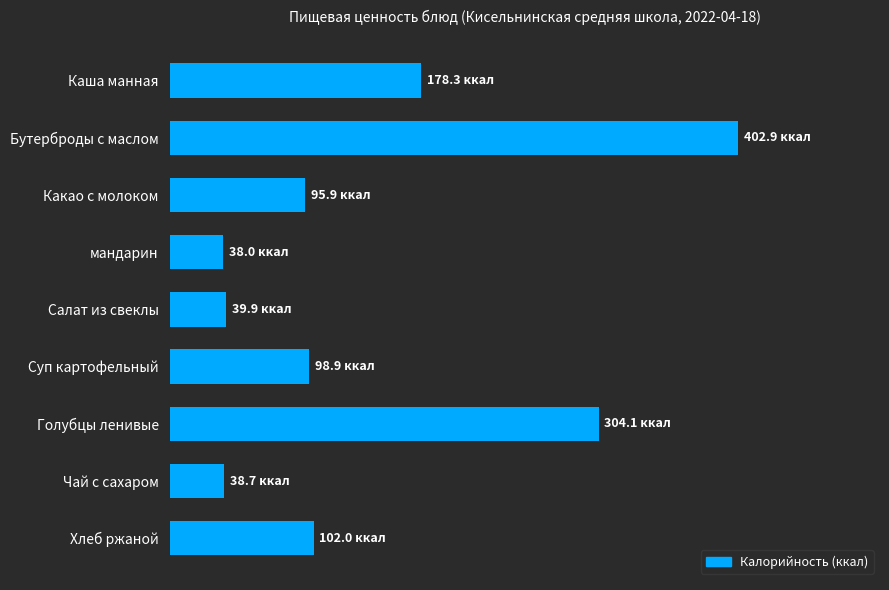

Are the bars horizontal?

Yes